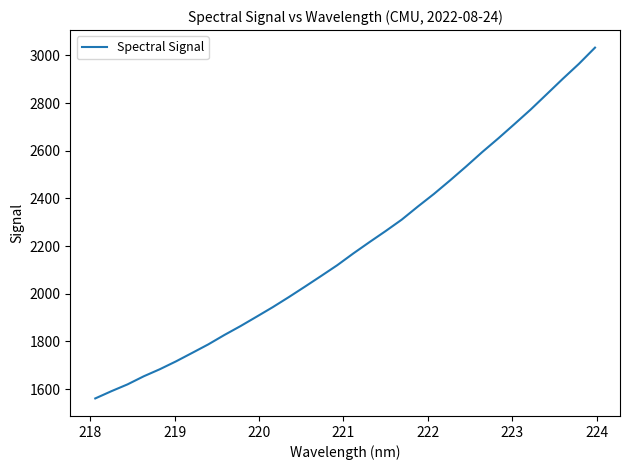

What is the smallest value displayed?

1561.1